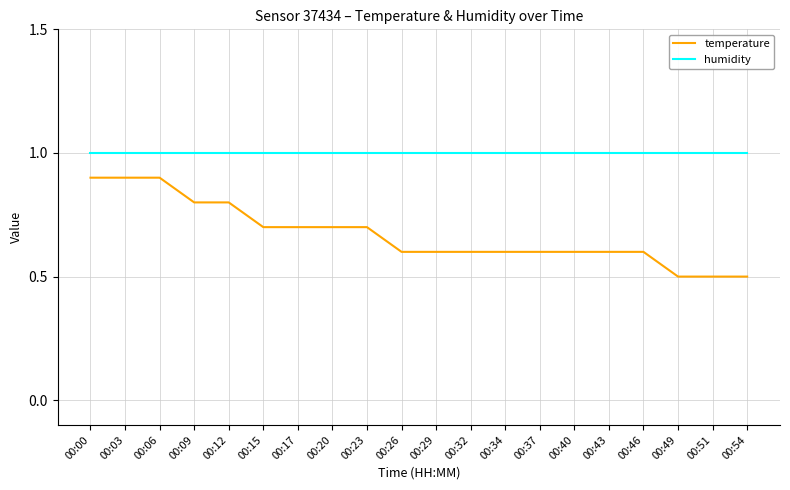

Rank the series by their average value, from lowest to highest.

temperature, humidity